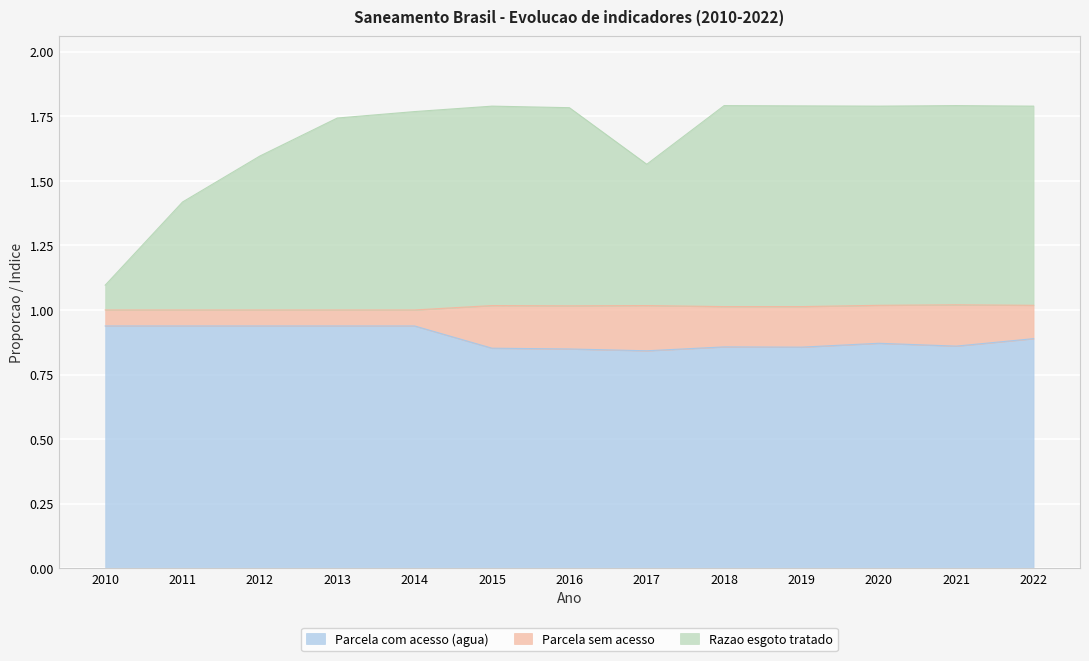

How many interior local valleys does the Razao esgoto tratado series have?

2